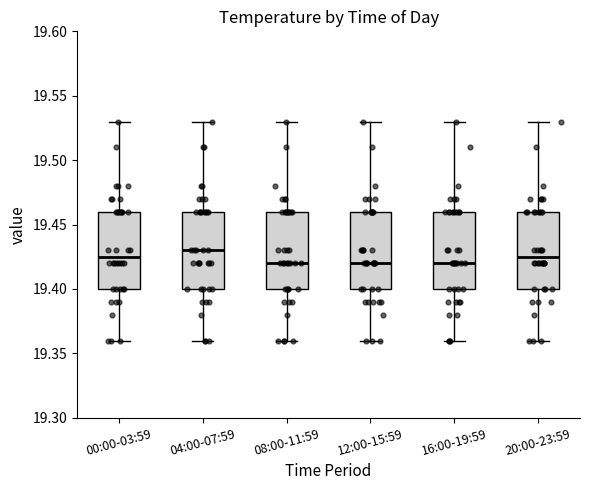

Where does the upper whisker of the box for 04:00-07:59 end on the y-axis? The values are not printed on the chart, so give them approximately, as read against the axis.

19.530